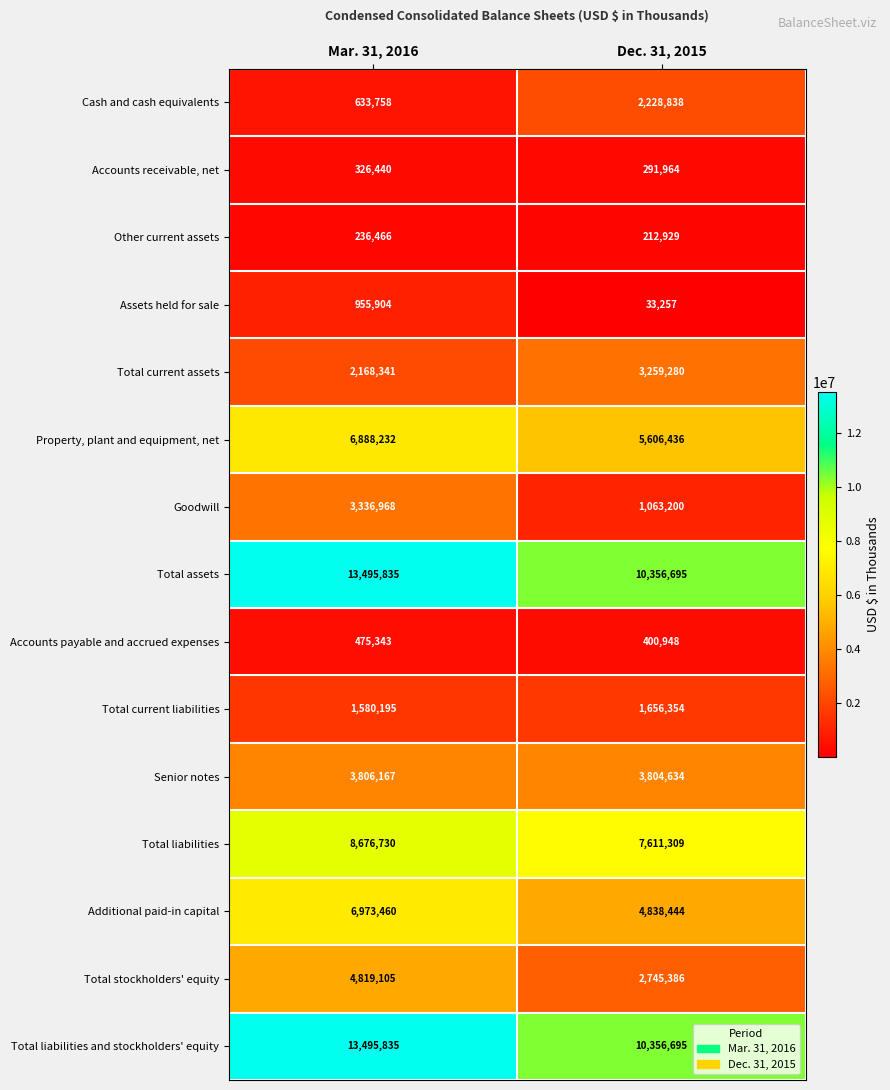

List the labels in order of Senior notes value, largest first.

Mar. 31, 2016, Dec. 31, 2015